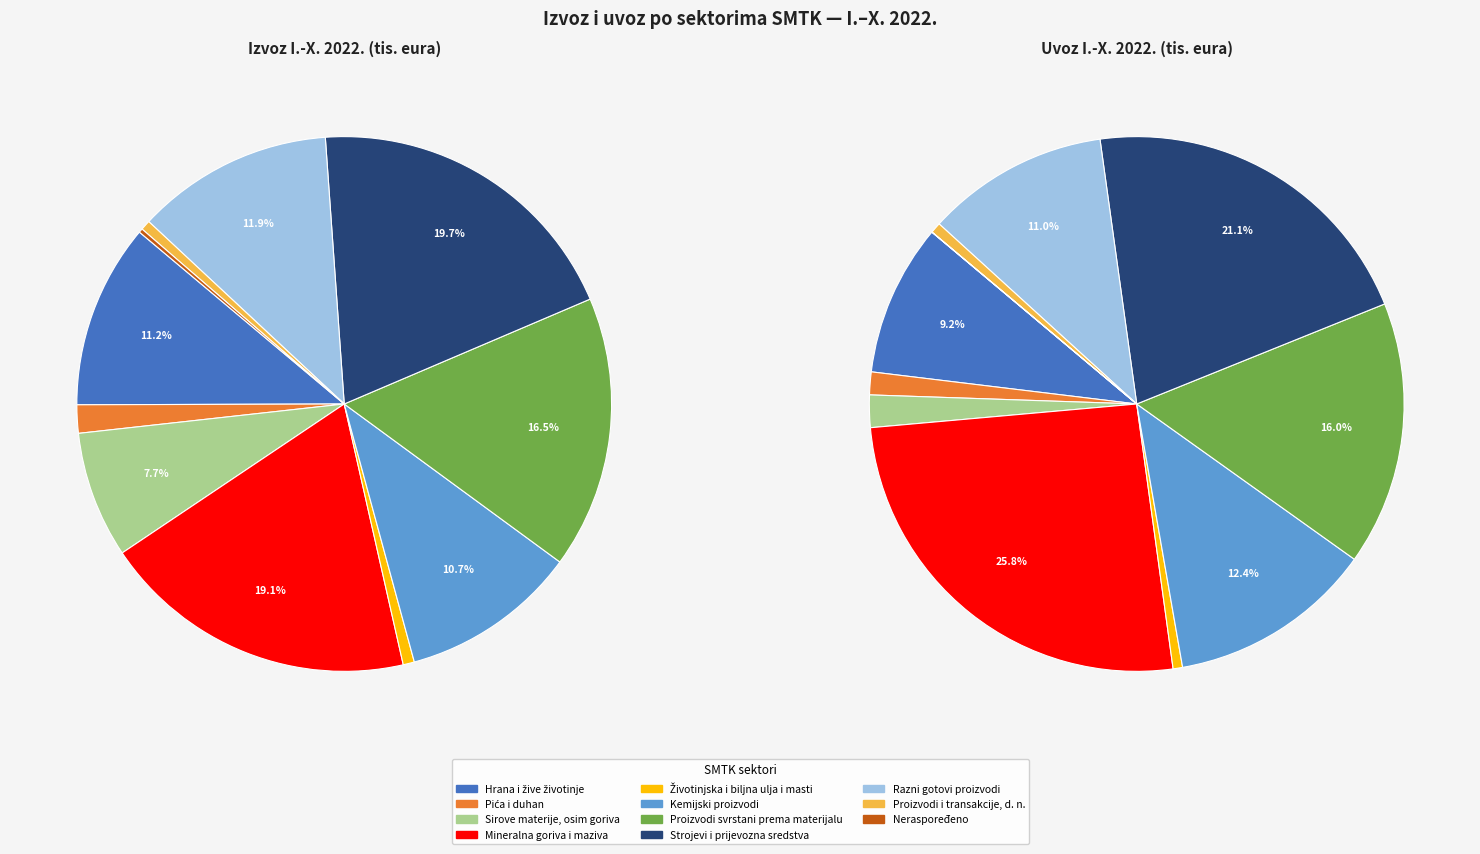

Rank the series at values_izvoz from highest to lowest value.

values_uvoz, values_izvoz